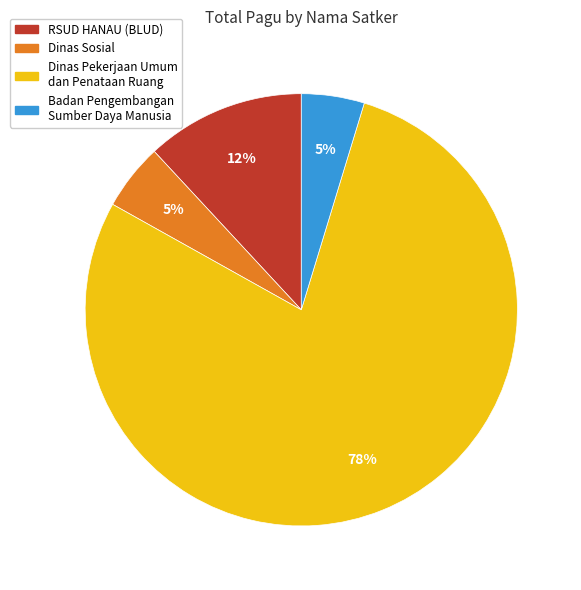

To the nearest percent, what portion does Dinas Sosial represent?

5%